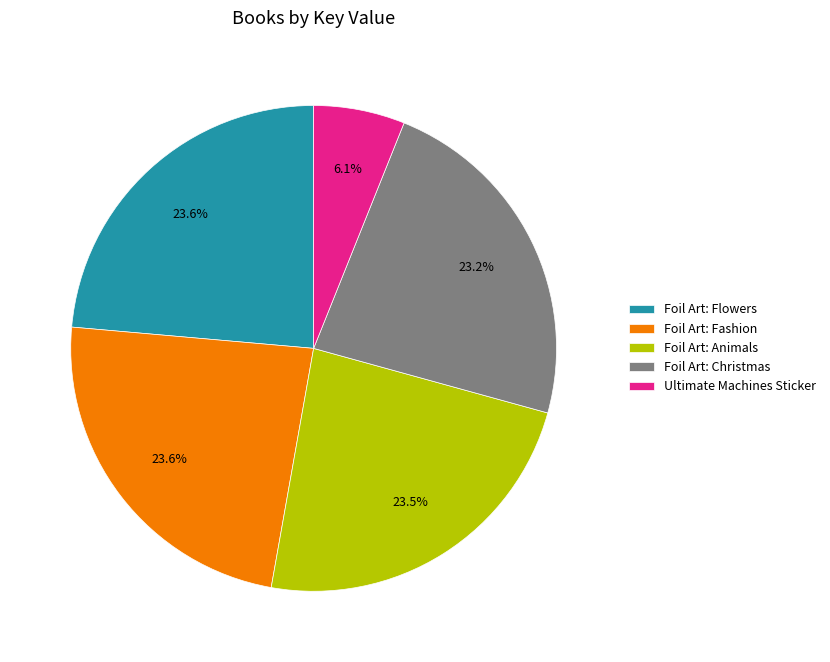

How many segments does this pie chart have?

5